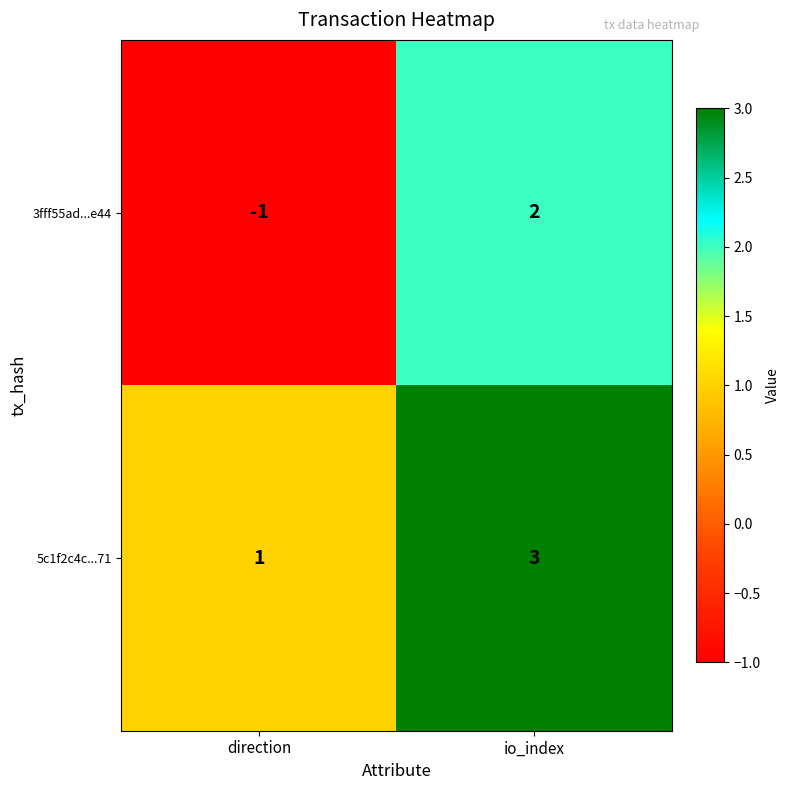

How many distinct data groups are displayed?

2